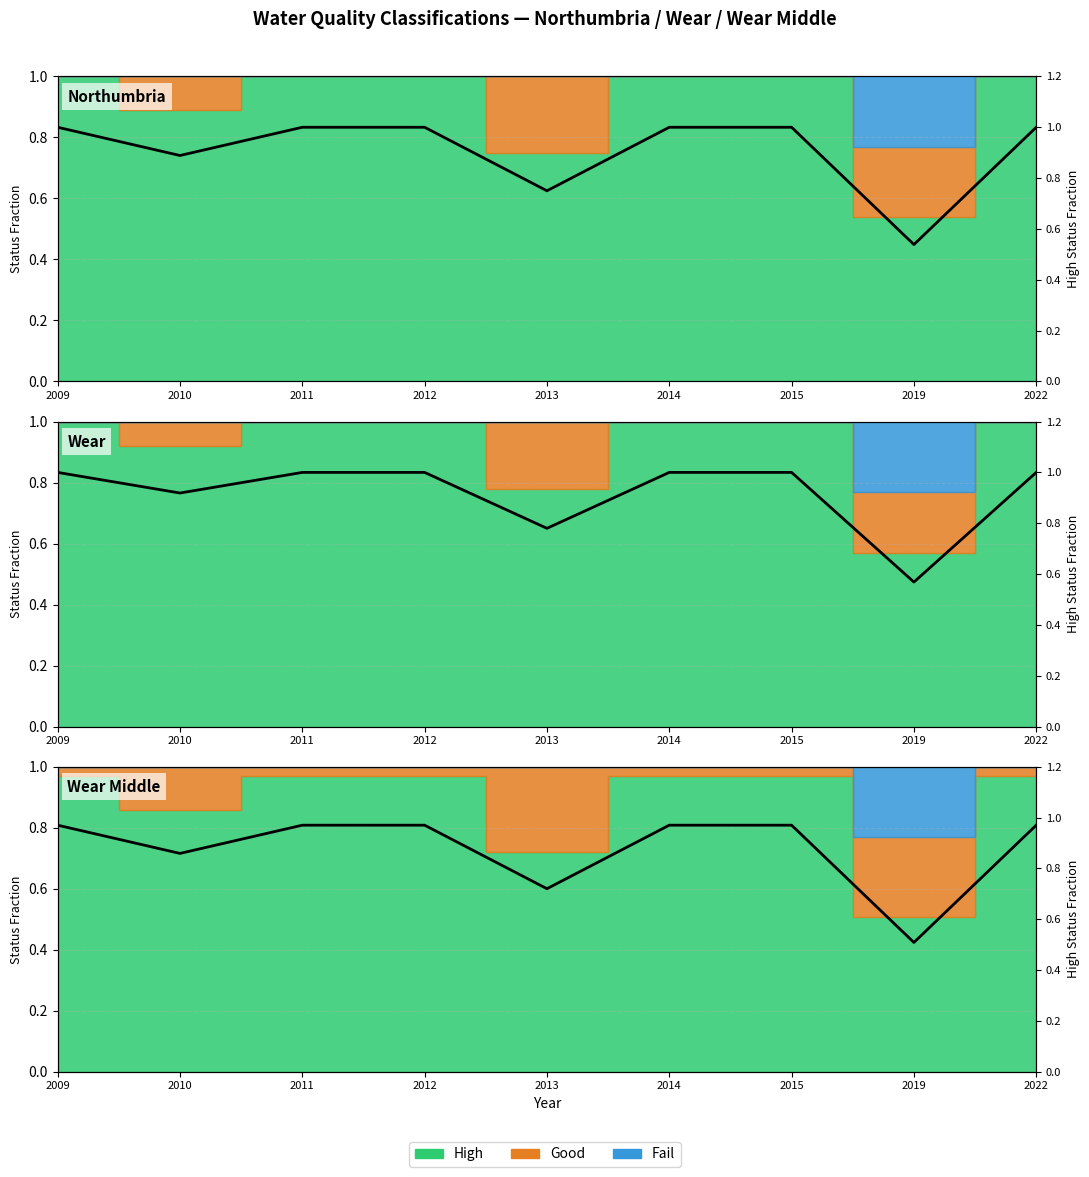

What is the difference between the values at 2013 and 2014?

0.2